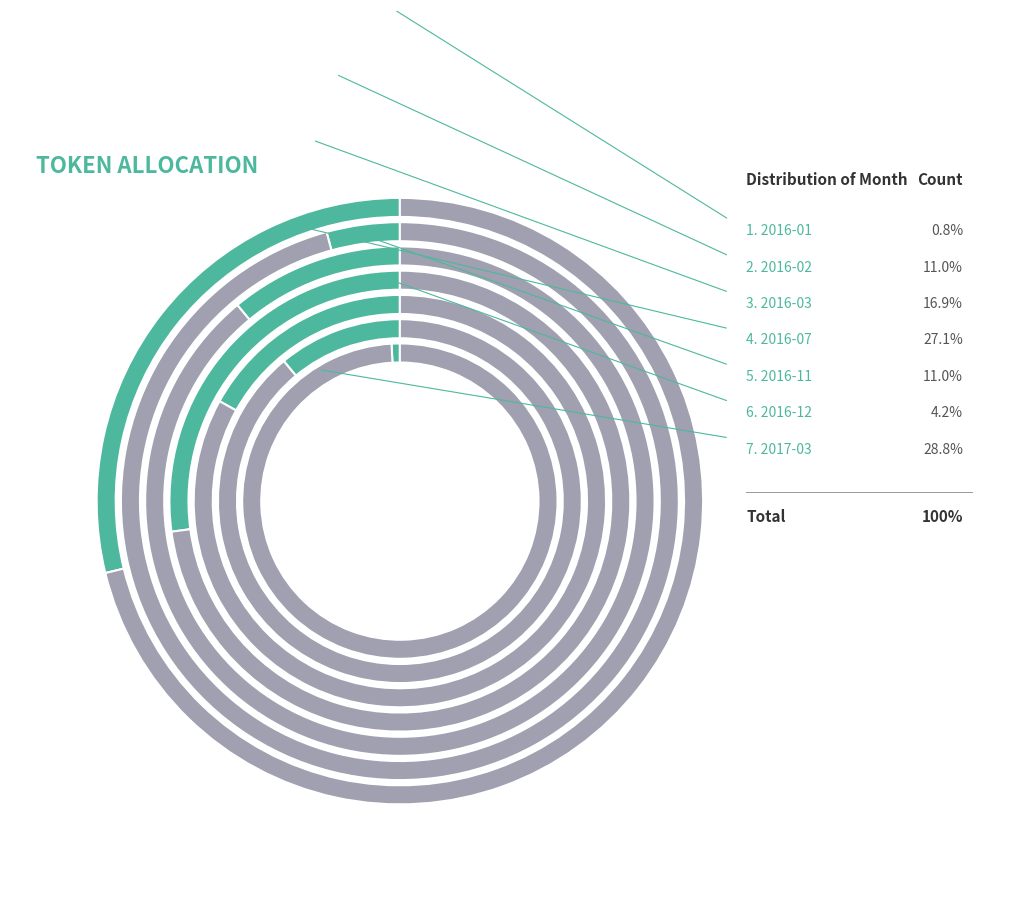

Which category has the smallest portion of the pie?

2016-01